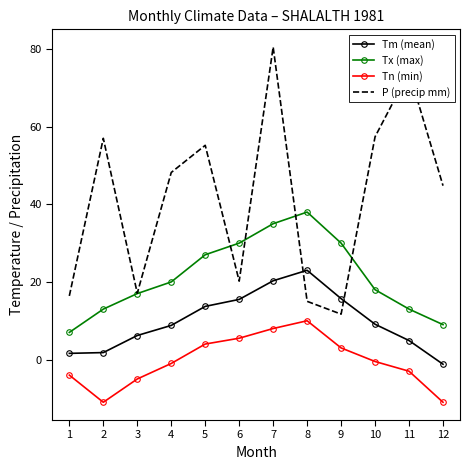

List the series in order of their overall mean, highest first.

P (precip mm), Tx (max), Tm (mean), Tn (min)